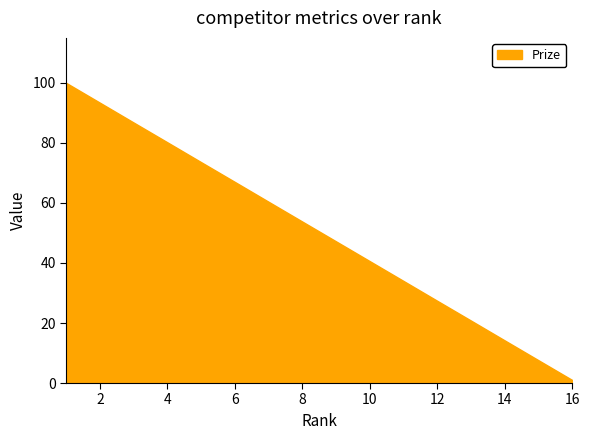

Does the chart display data point markers on the line(s)?

No